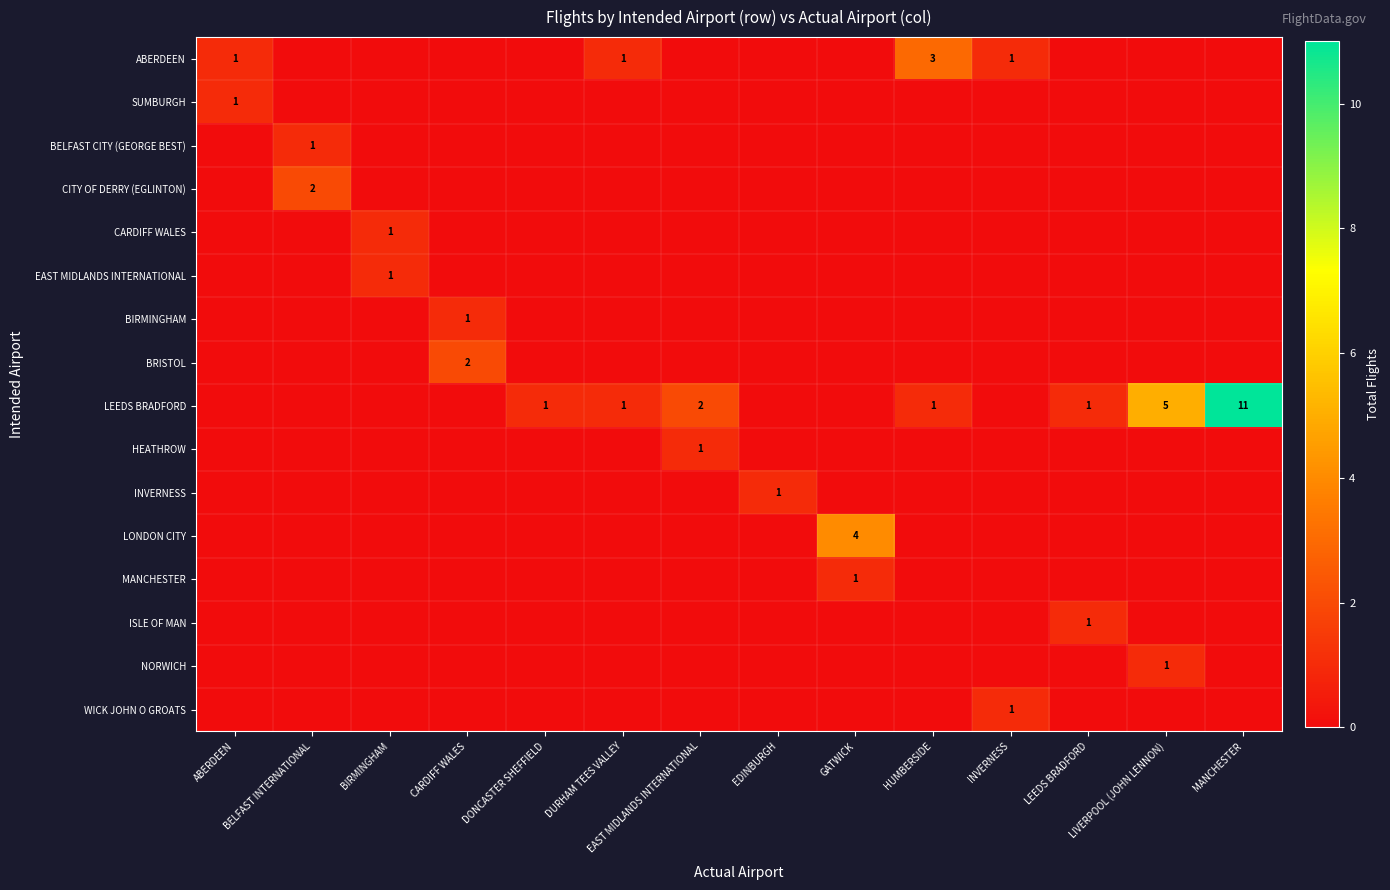

The HEATHROW series shows 1 at MANCHESTER. True or false?

False